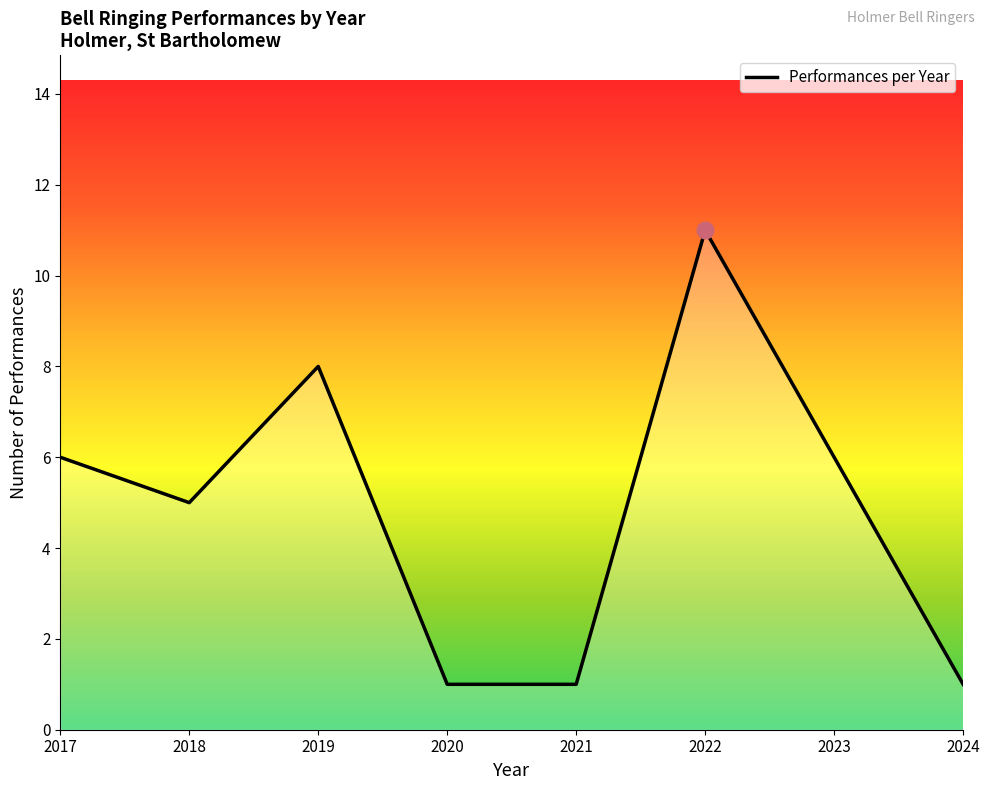

What is the greatest value displayed?

11